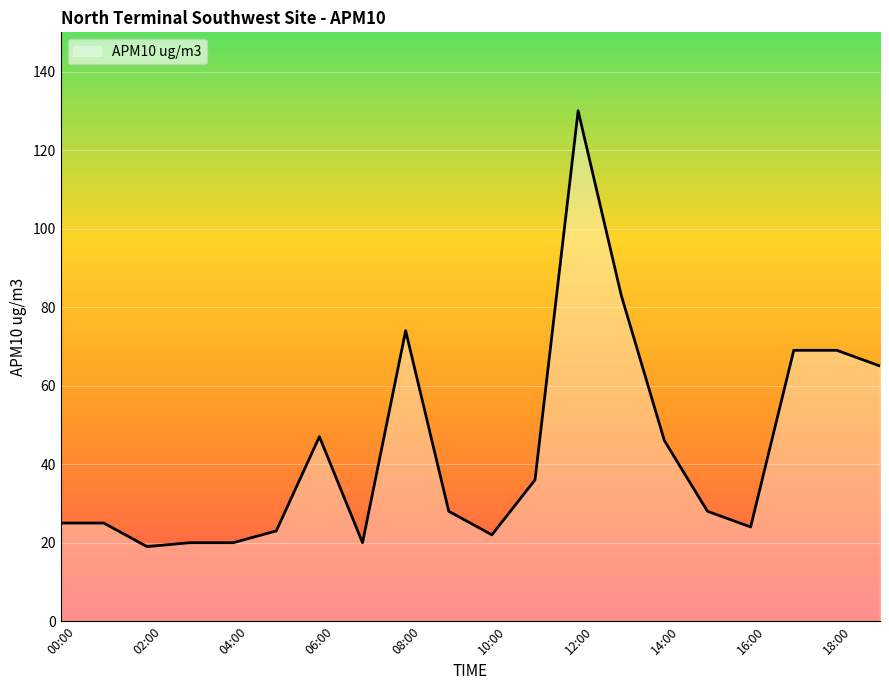

What is the maximum value shown in the chart?

130